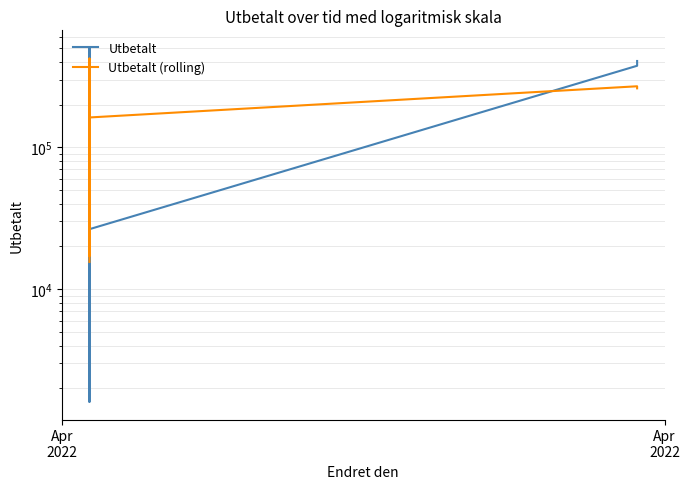

True or false: Utbetalt has a value of 199448.1 at 28.

False